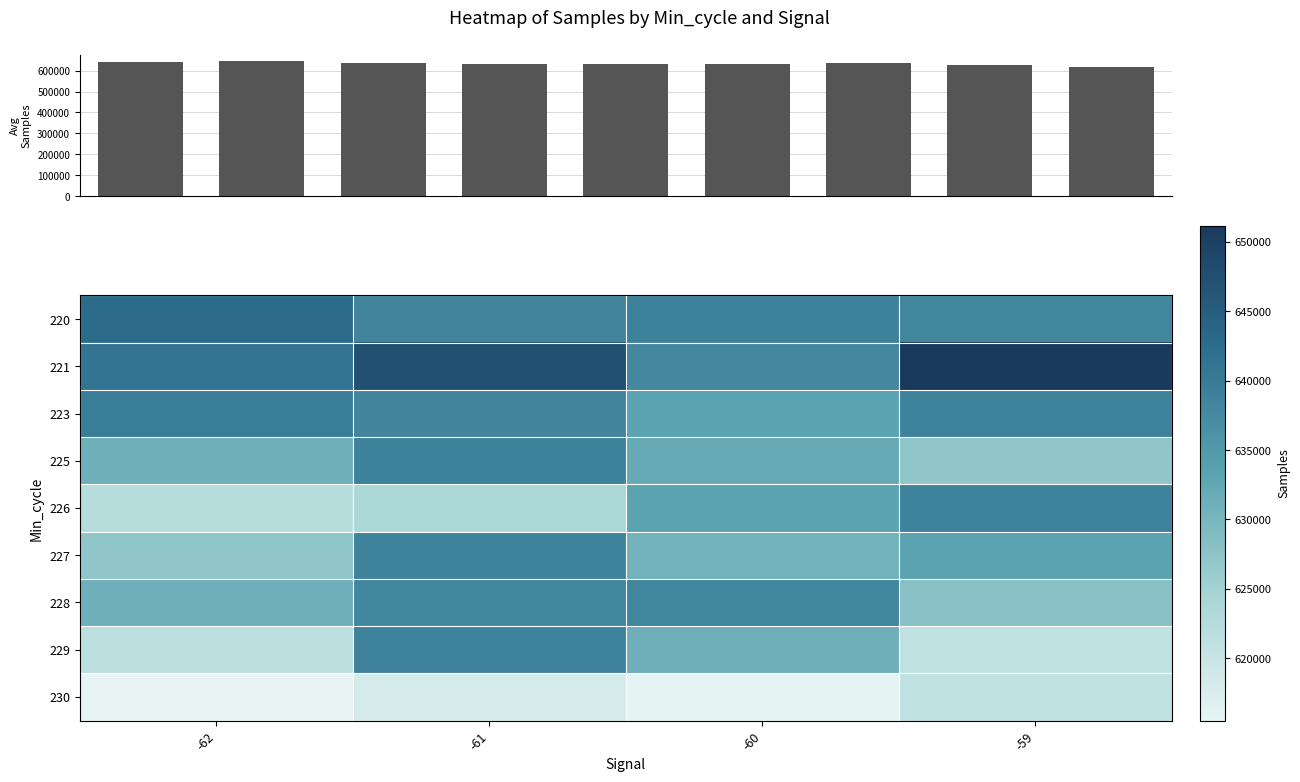

True or false: 220 has a value of 940594 at -60.

False